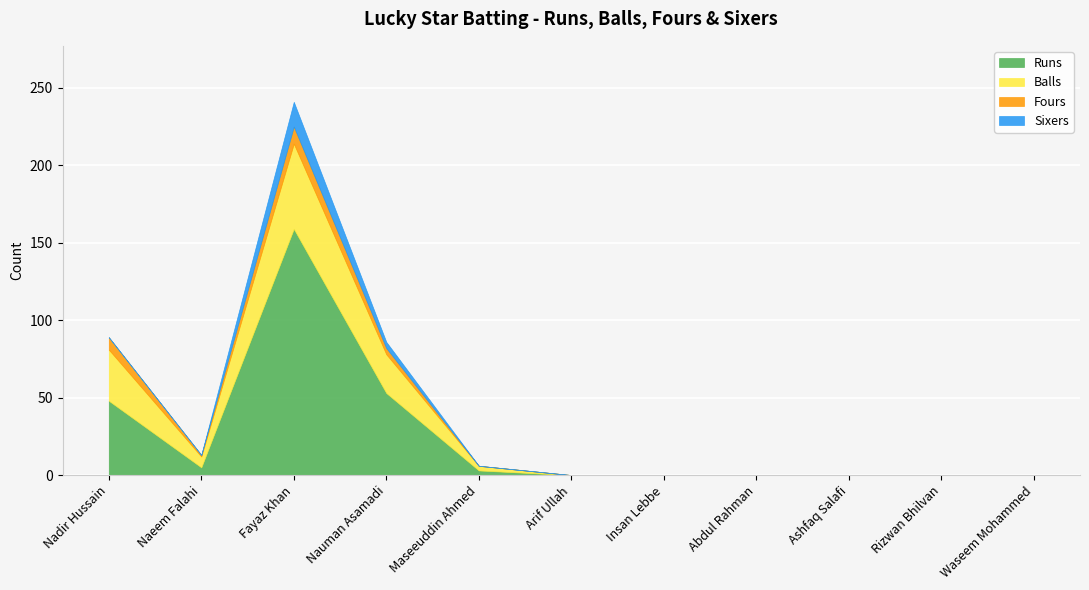

At which category is the sum across all series the highest?

Fayaz Khan